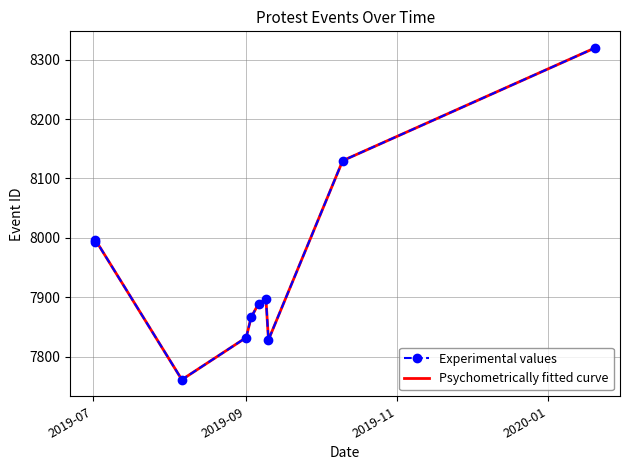

What is the value of the Experimental values point at the 3rd from the left?

7761